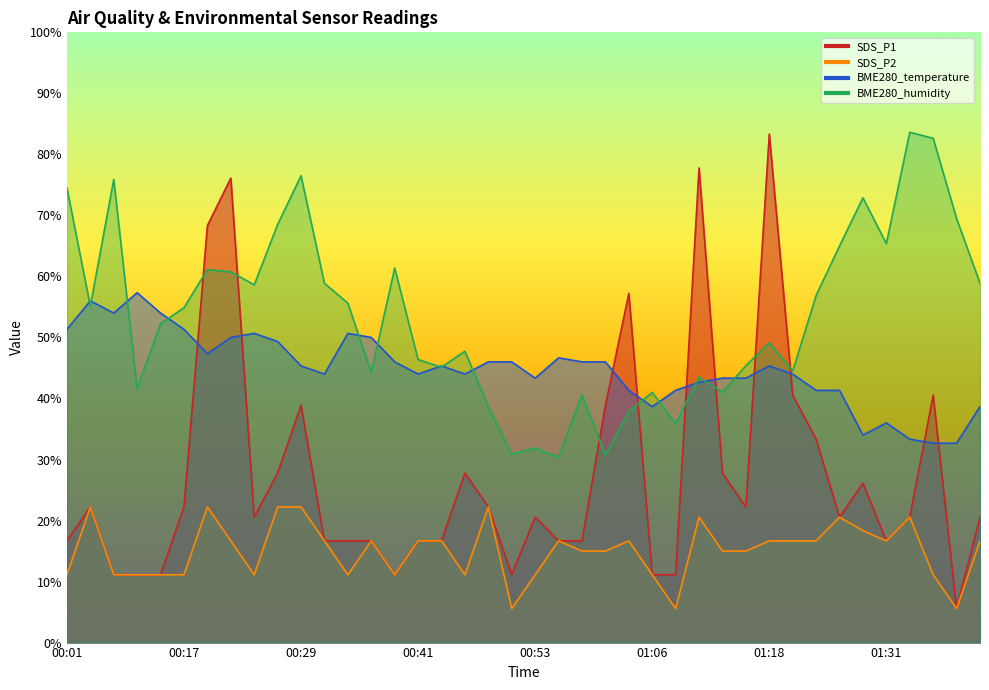

What is the total value across all series at 01:01?

130.6